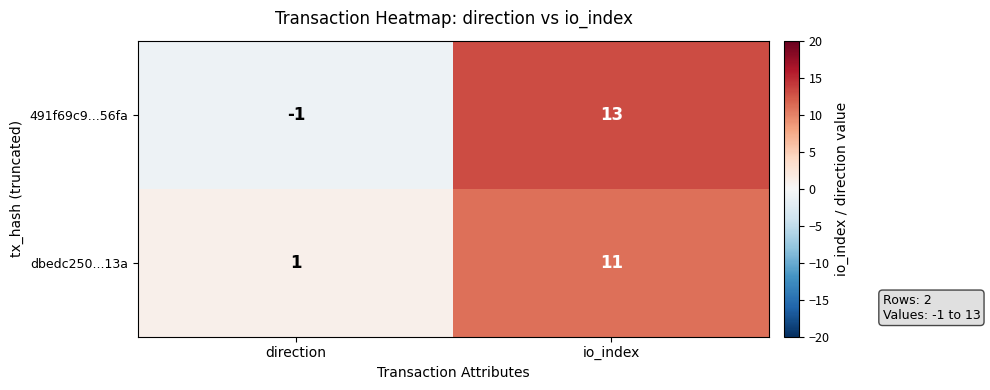

What is the difference between the dbedc250...13a values at io_index and direction?

10